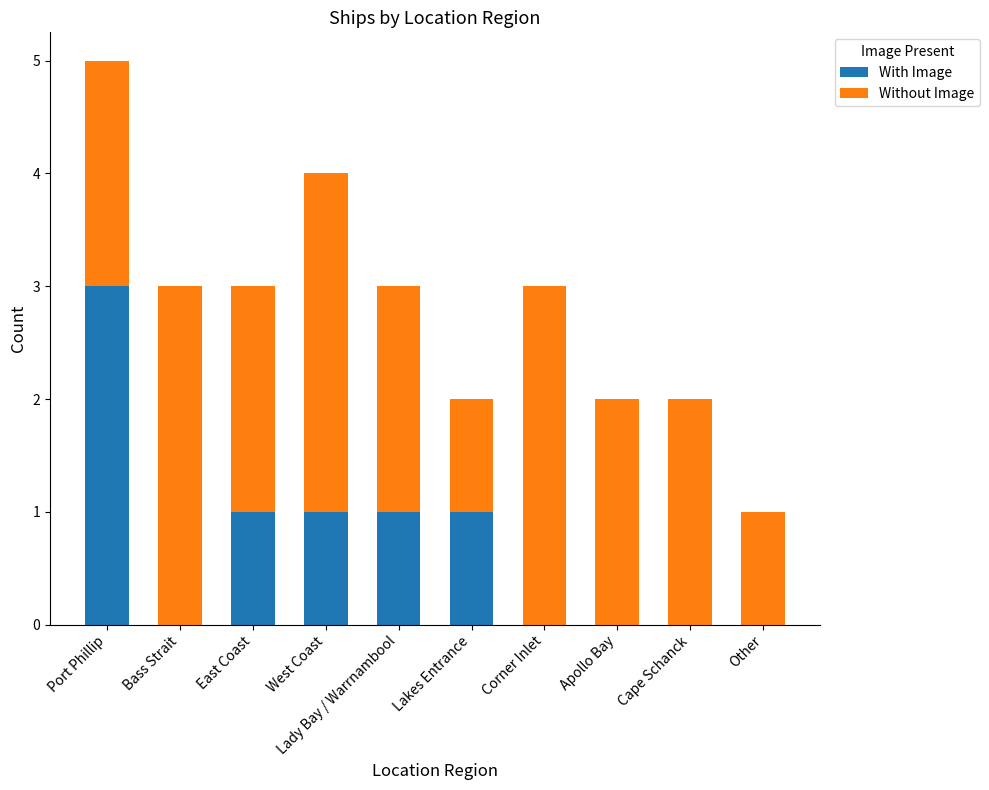

True or false: With Image has a value of -1 at Cape Schanck.

False